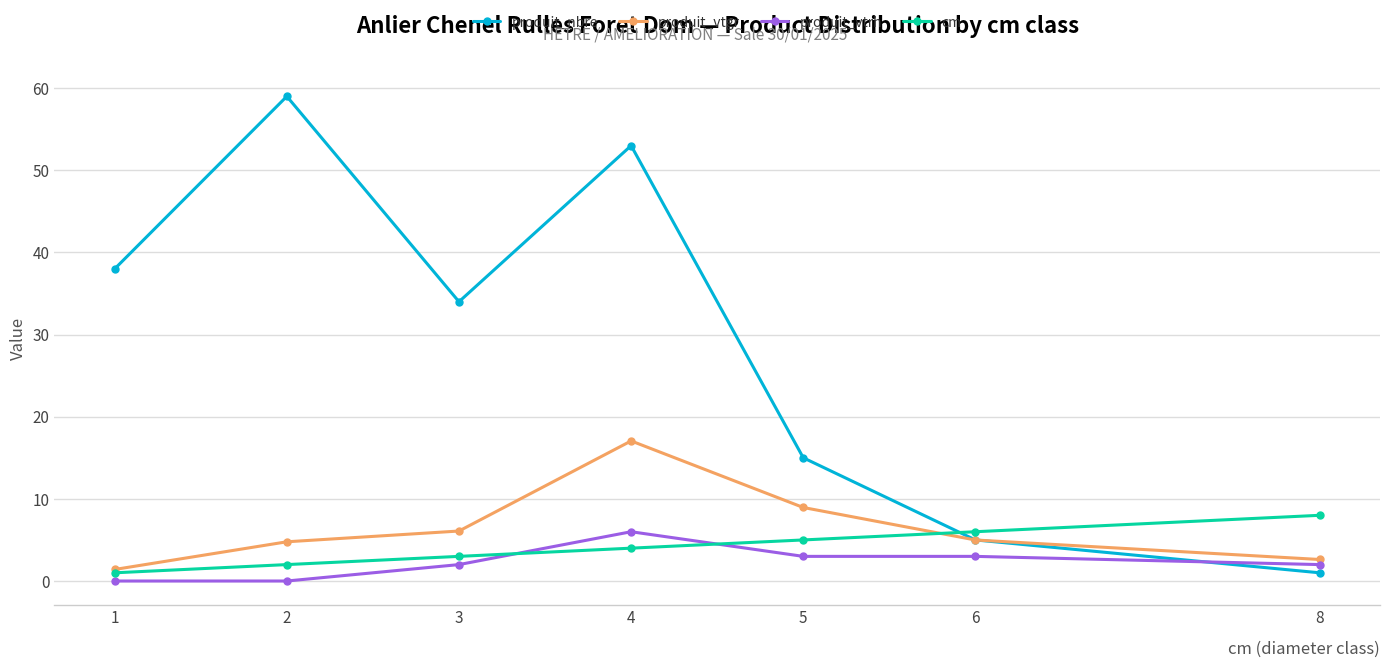

How many data points does each series have?

7